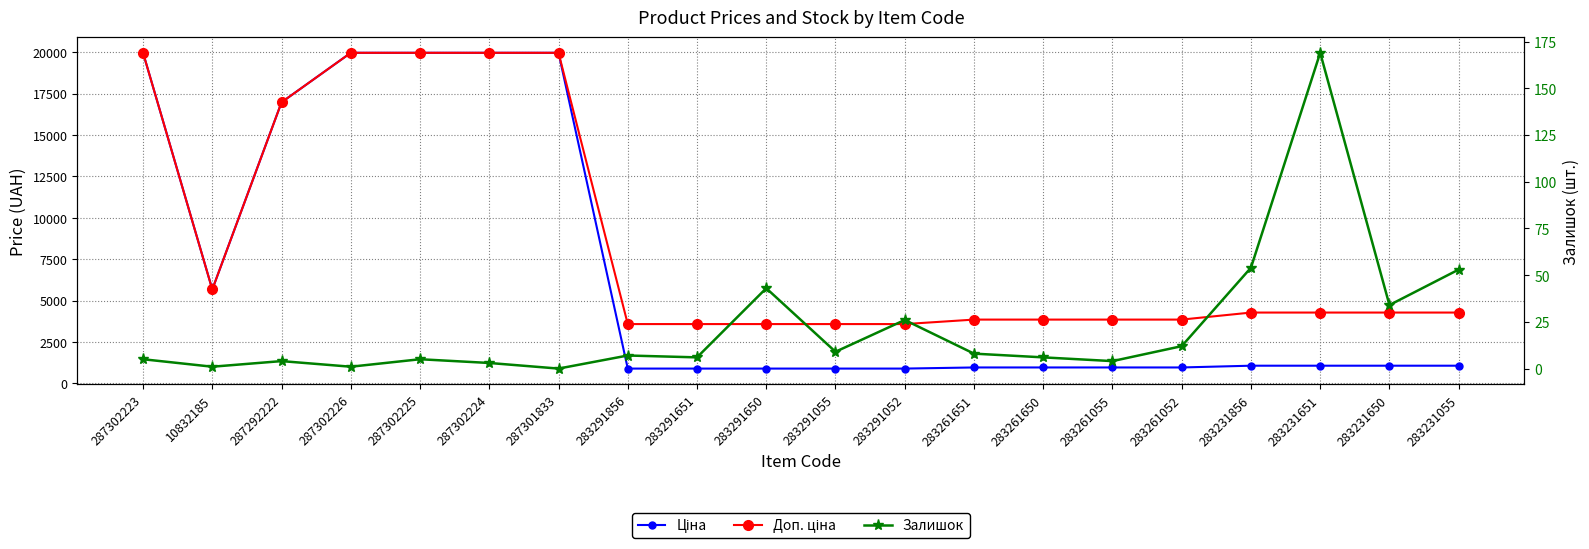

How many lines are shown in the chart?

3